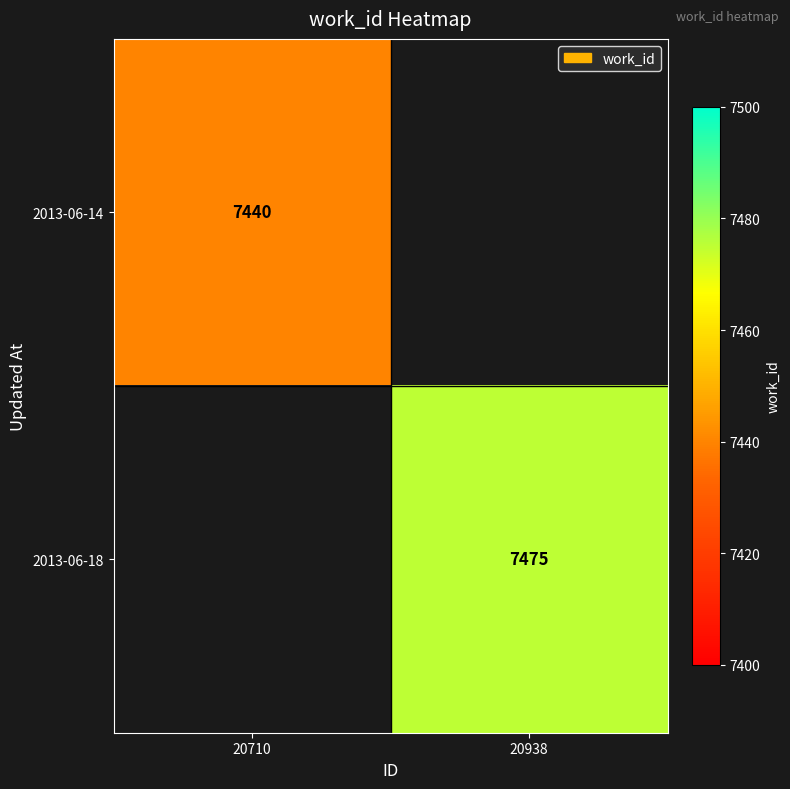

Is the value of 2013-06-14 at 20710 greater than the value of 2013-06-18 at 20938?

No